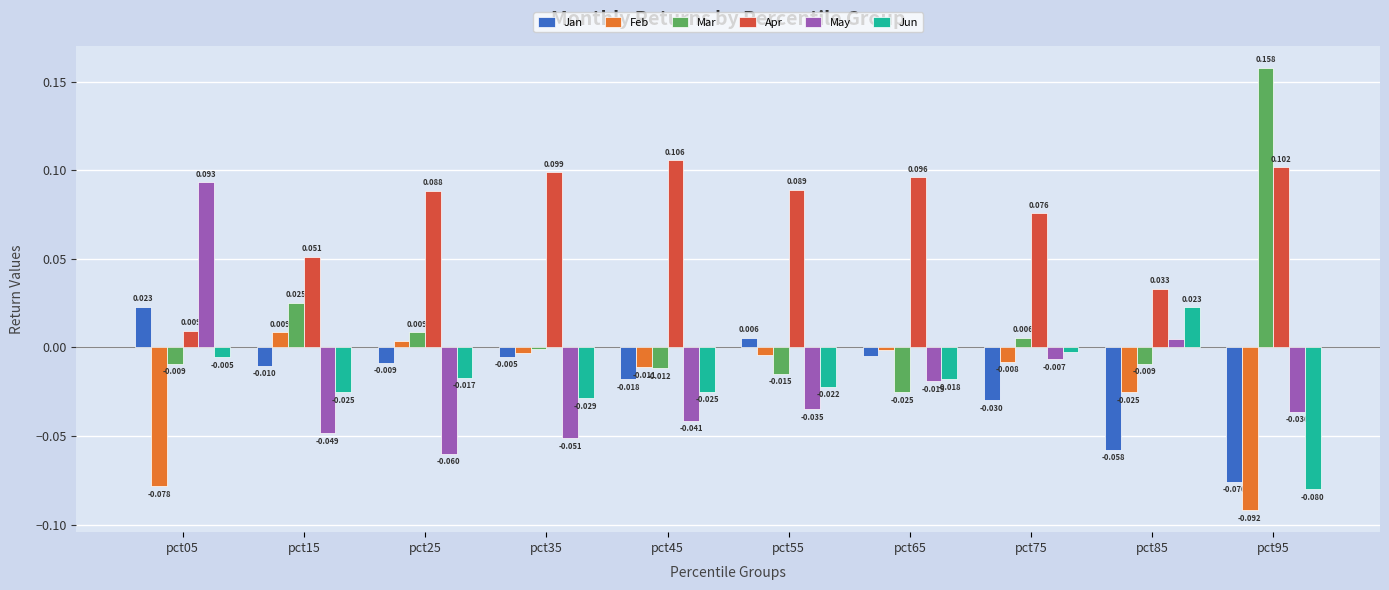

Which series has the largest total across all categories?

Apr